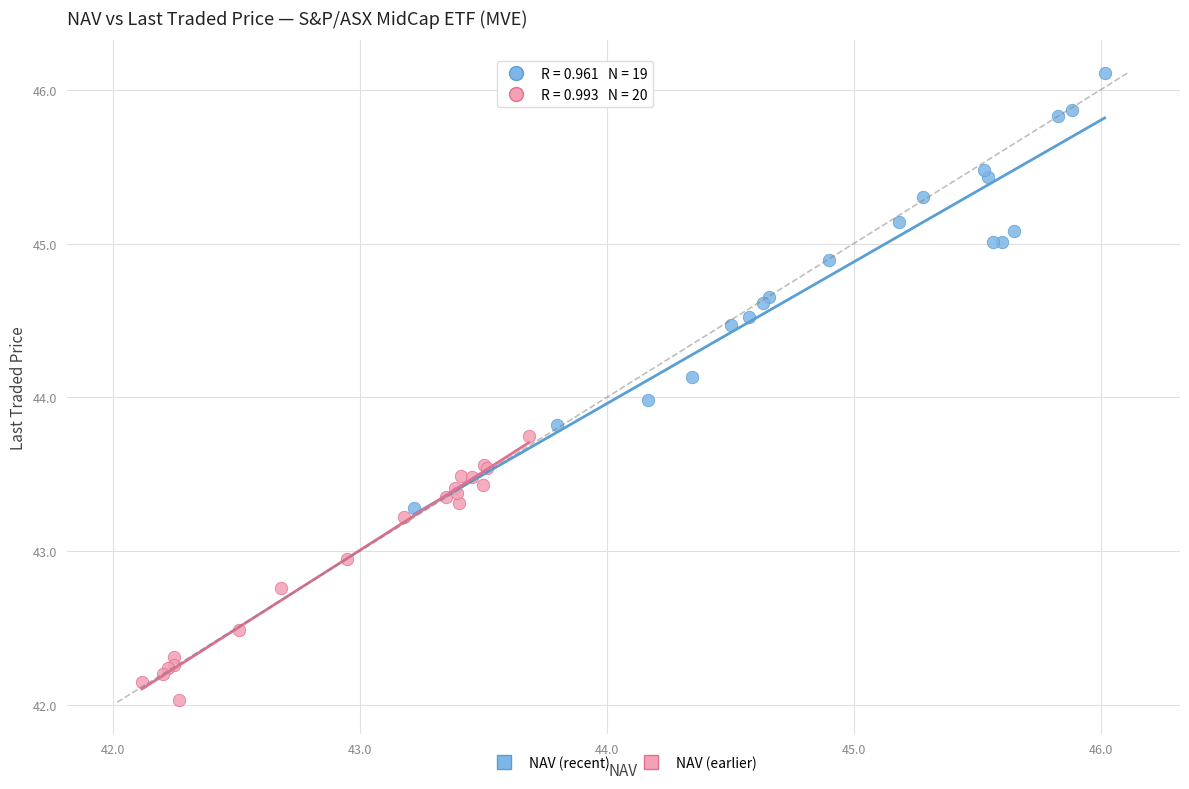

Which series has the largest Y range (max minus min)?

NAV (recent)